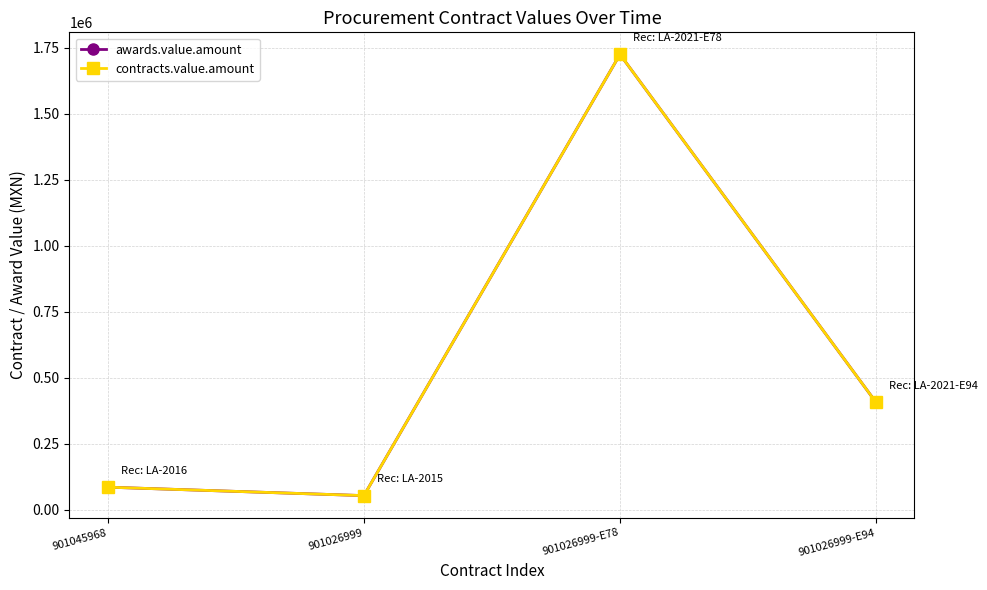

What is the sum of the awards.value.amount values at 901026999-E78 and 901026999?

1777105